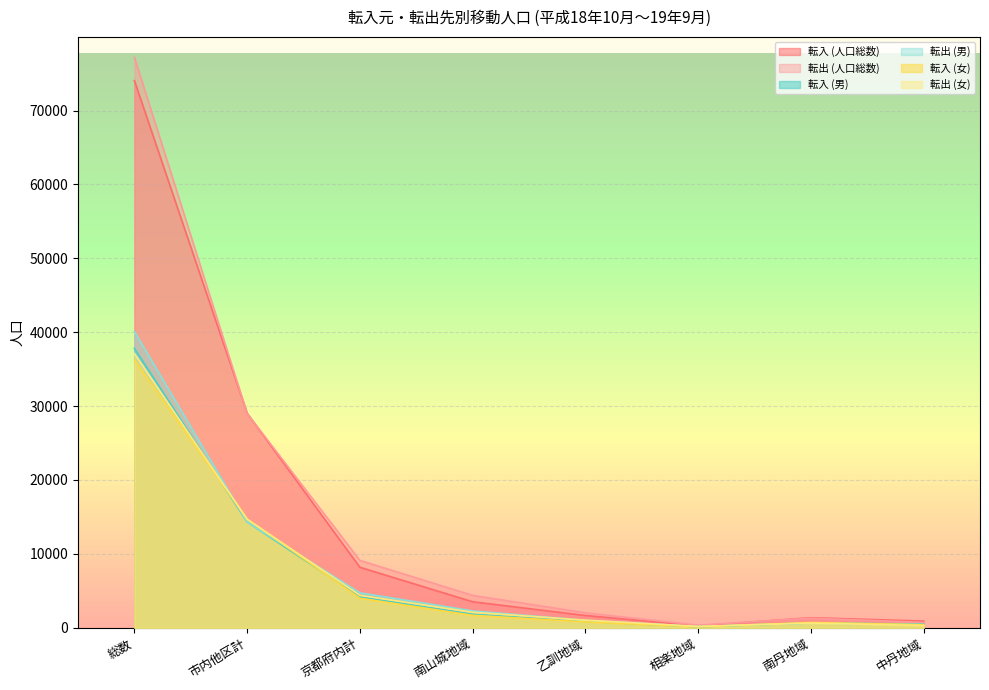

Is the value of 転出 (女) at 中丹地域 greater than the value of 転出 (人口総数) at 南山城地域?

No